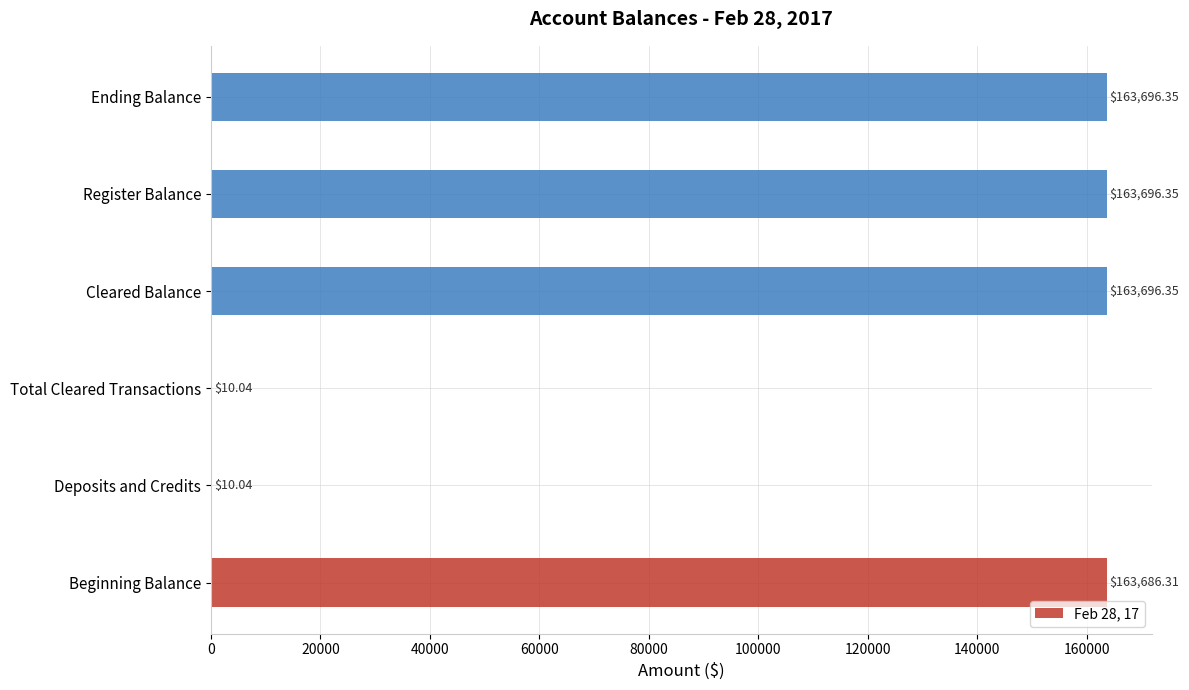

What is the sum of all values?

654795.4